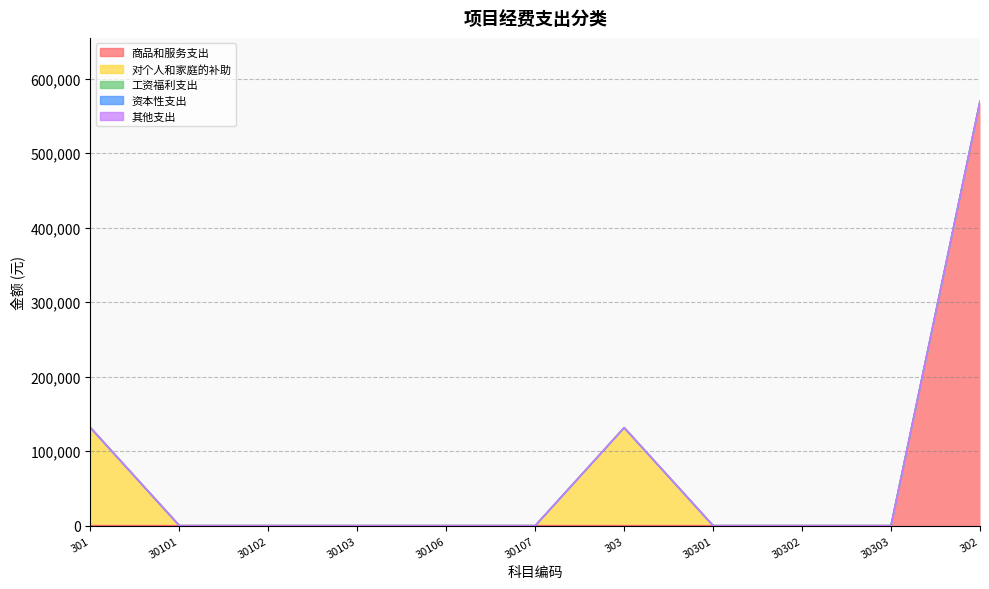

Between 301 and 30302, which is larger?

301